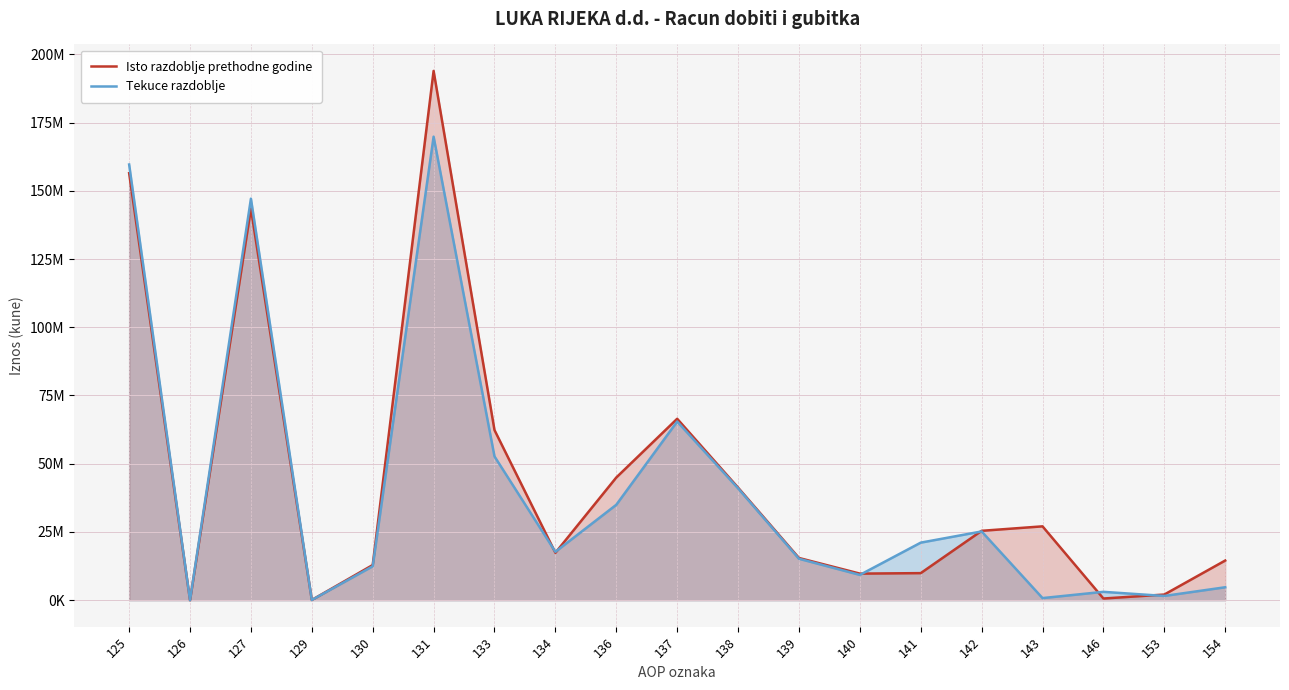

At which label is Tekuce razdoblje closest to 84910736?

137